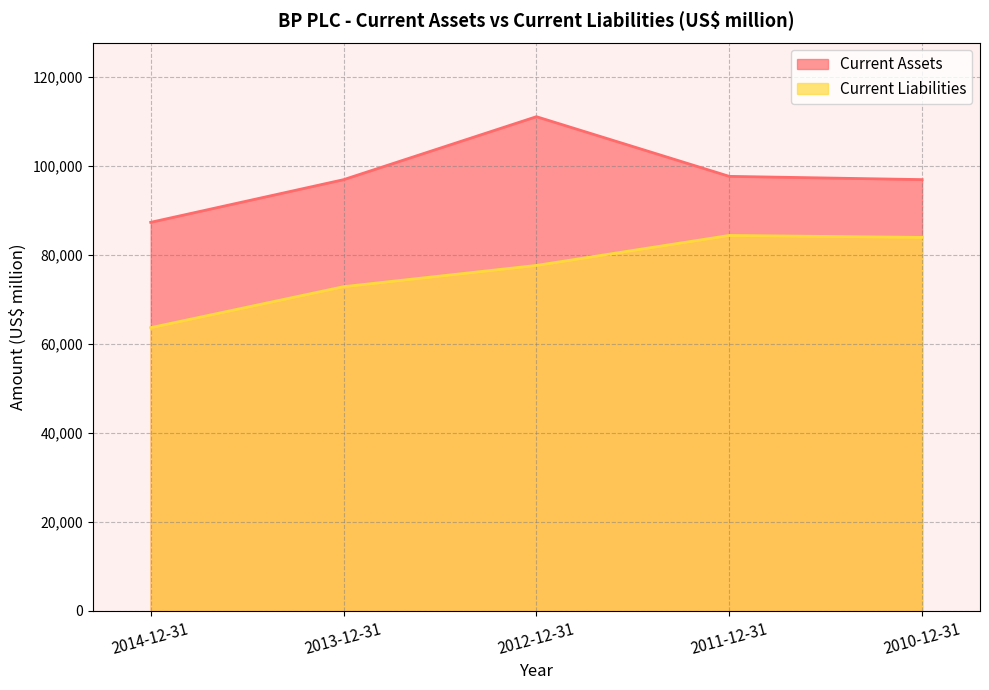

Reading right to left, what are all the values shown in this chart?

Current Assets: 2010-12-31=96853	2011-12-31=97584	2012-12-31=110981	2013-12-31=96840	2014-12-31=87262
Current Liabilities: 2010-12-31=83879	2011-12-31=84318	2012-12-31=77586	2013-12-31=72812	2014-12-31=63615